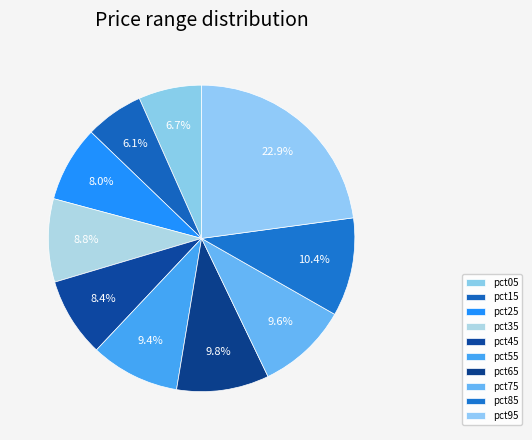

How many segments does this pie chart have?

10